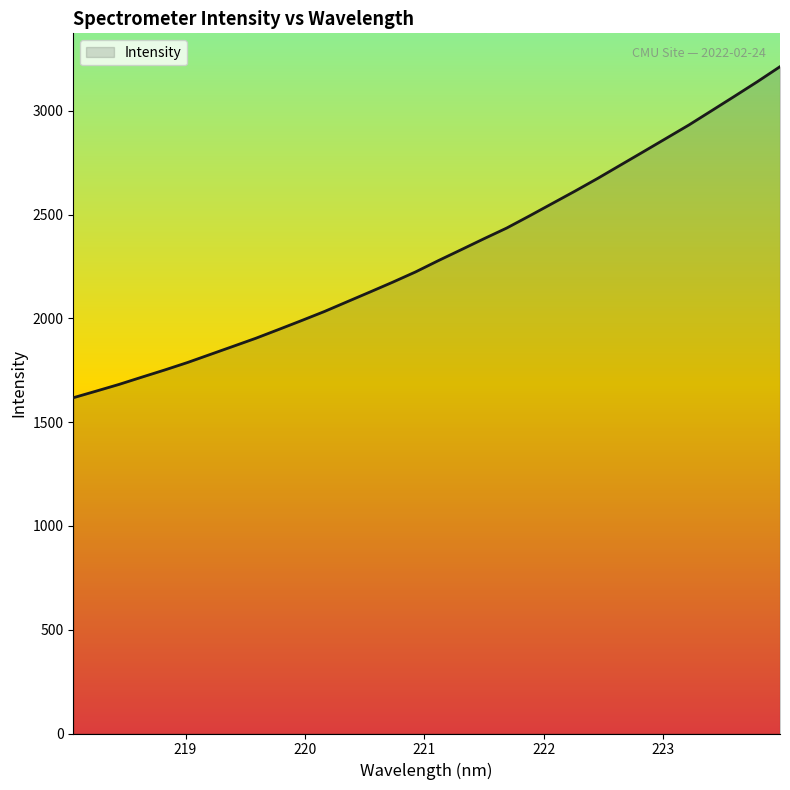

How many lines are shown in the chart?

1